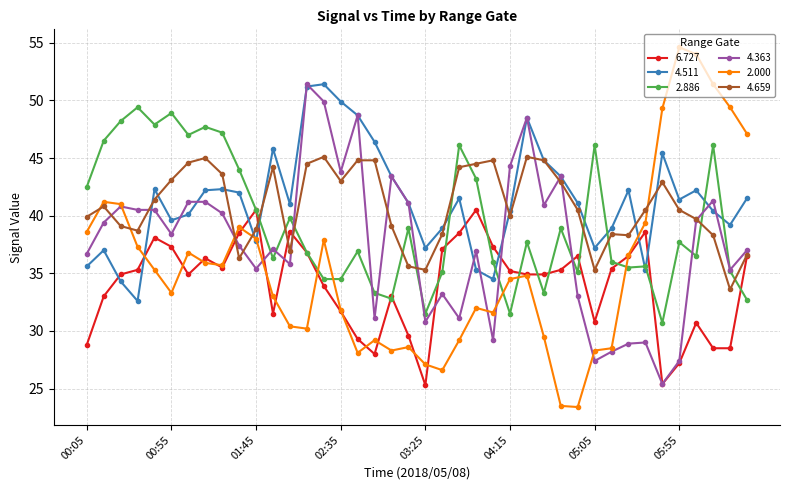

Which series has the largest range (max minus min)?

2.000